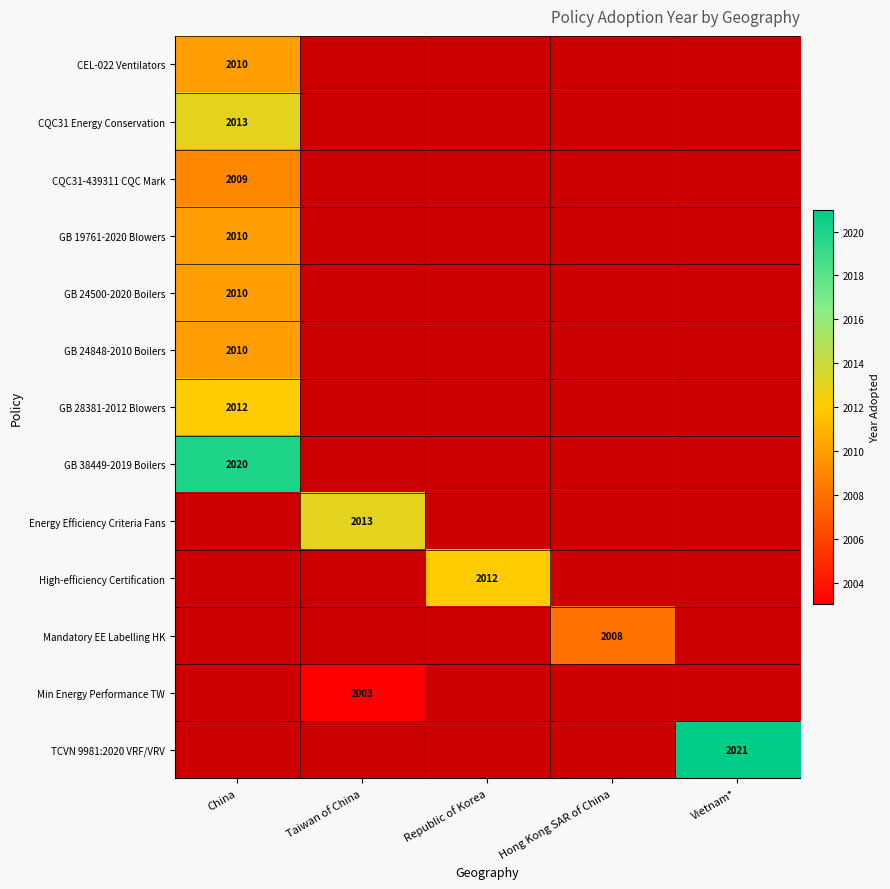

Count the number of data series in this chart.

13